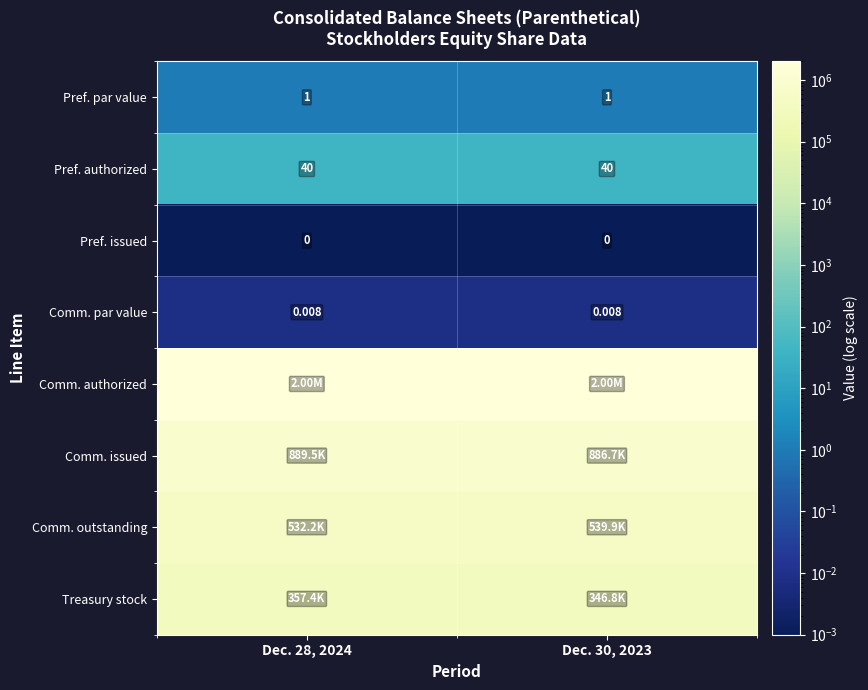

Is the value of Pref. par value at Dec. 28, 2024 greater than the value of Pref. authorized at Dec. 28, 2024?

No